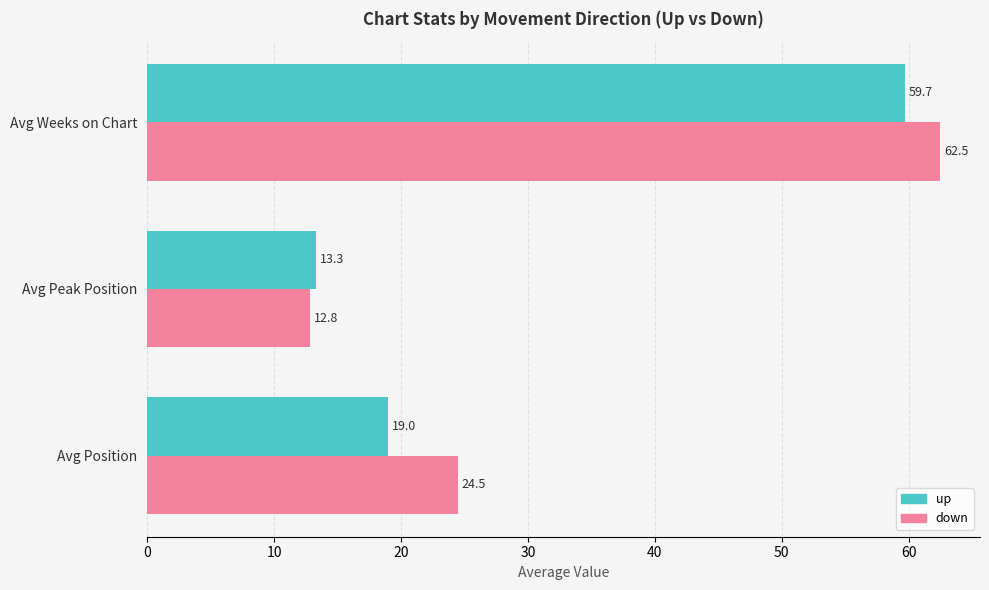

Which series has the largest range (max minus min)?

down